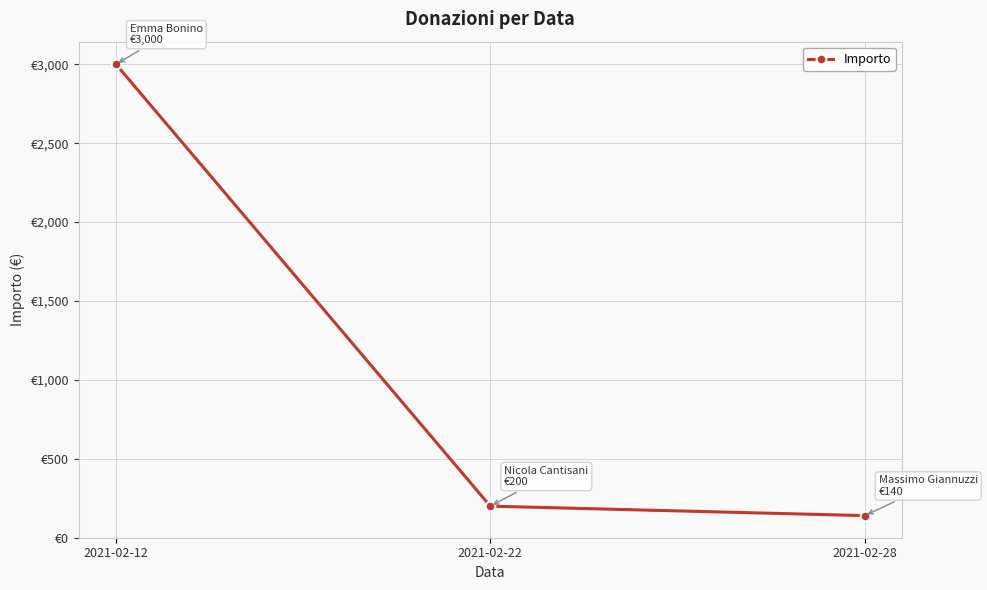

What is the average value?

1113